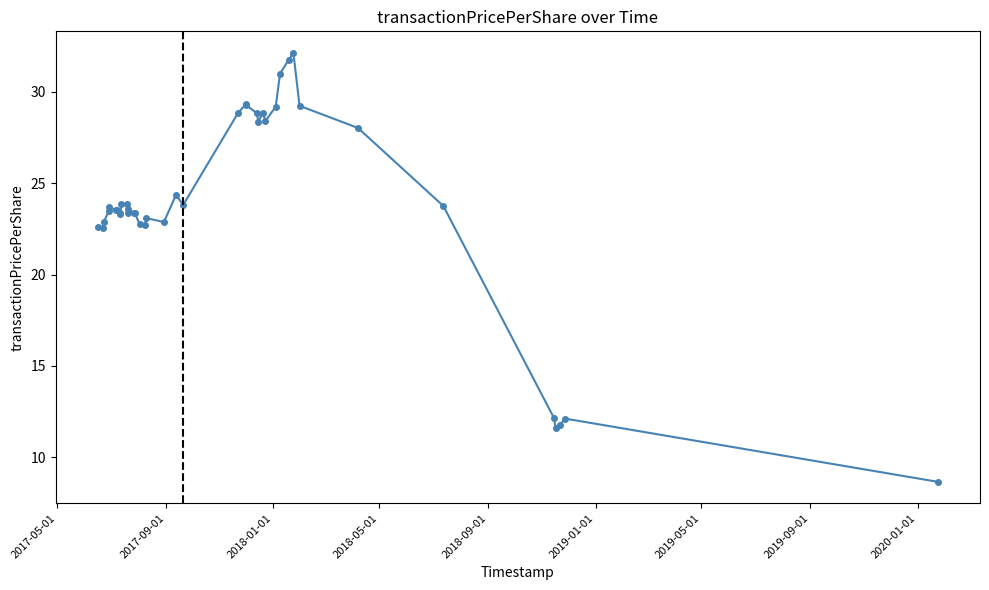

What is the maximum value shown in the chart?

32.1